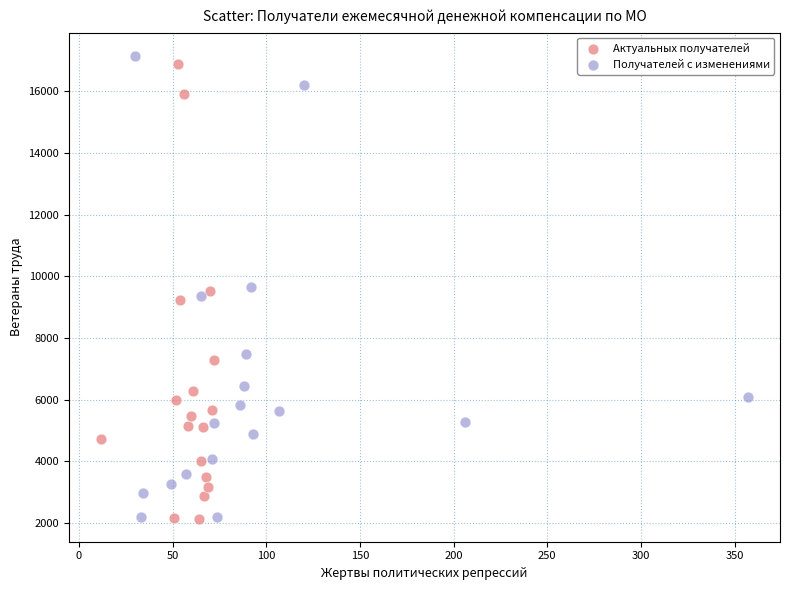

What are all the series names shown in the legend?

Актуальных получателей, Получателей с изменениями